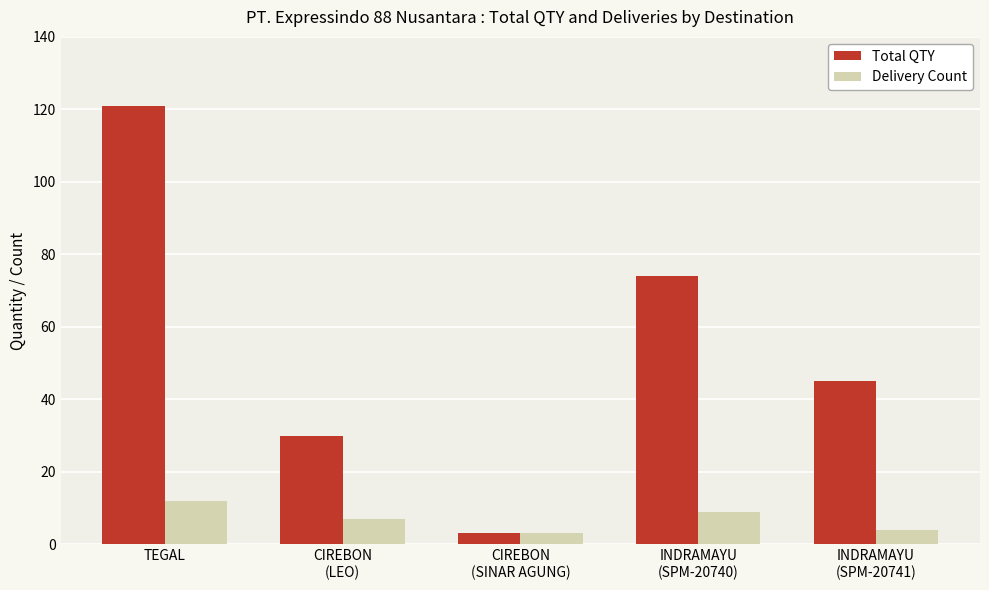

What is the minimum value shown in the chart?

3